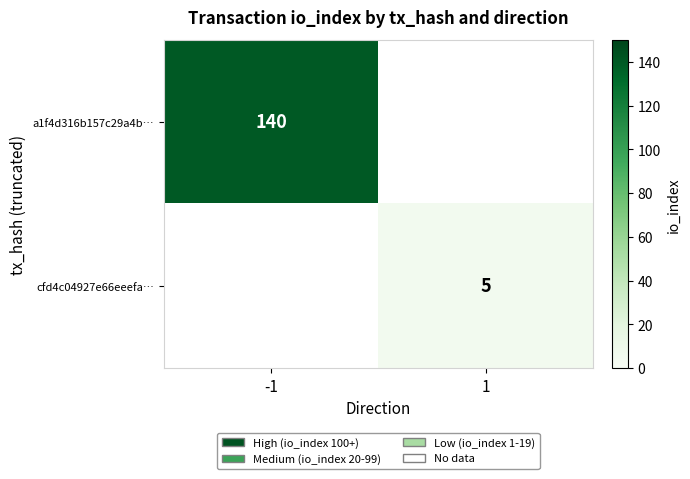

True or false: a1f4d316b157c29a4b… has a value of 140 at -1.

True